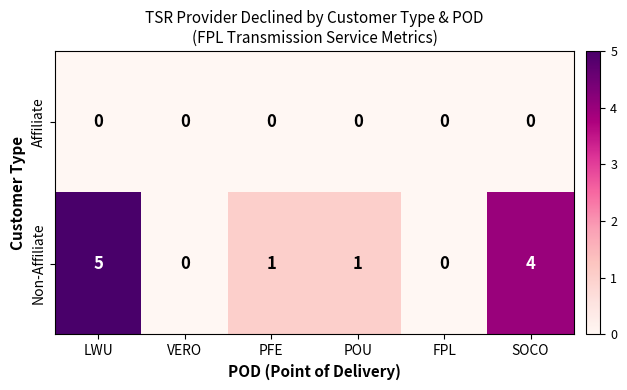

How many Non-Affiliate values are between 0 and 4?

5